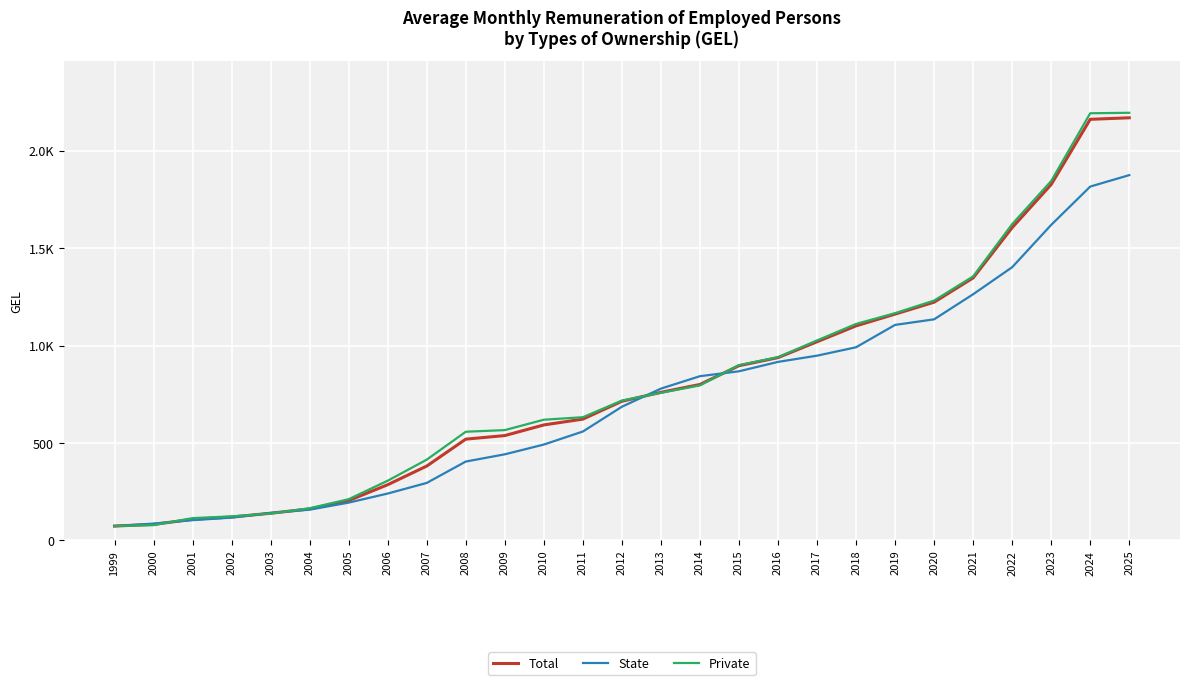

What are all the series names shown in the legend?

Total, State, Private